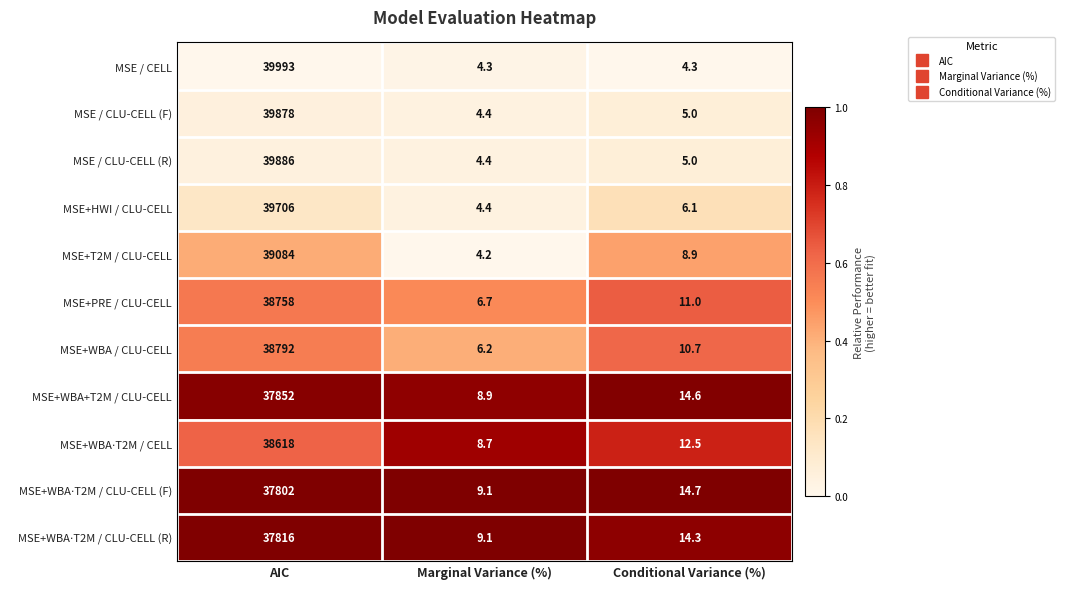

What is the difference between the maximum and minimum values in the MSE+T2M / CLU-CELL series?

39079.8